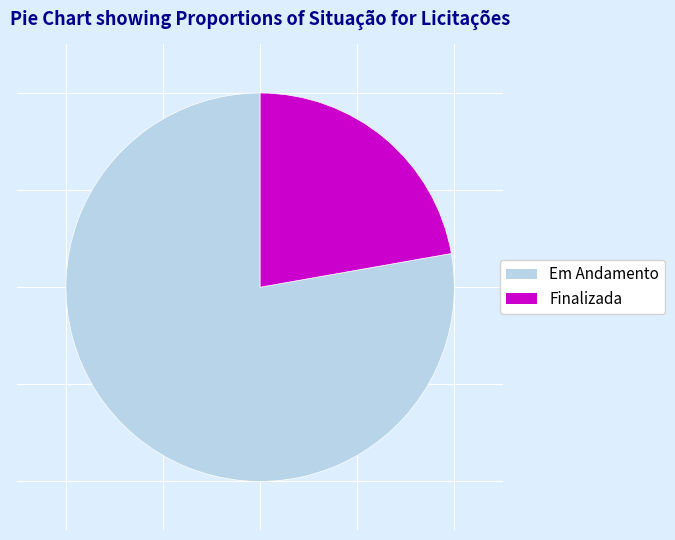

Is there any slice that represents more than half of the pie?

Yes